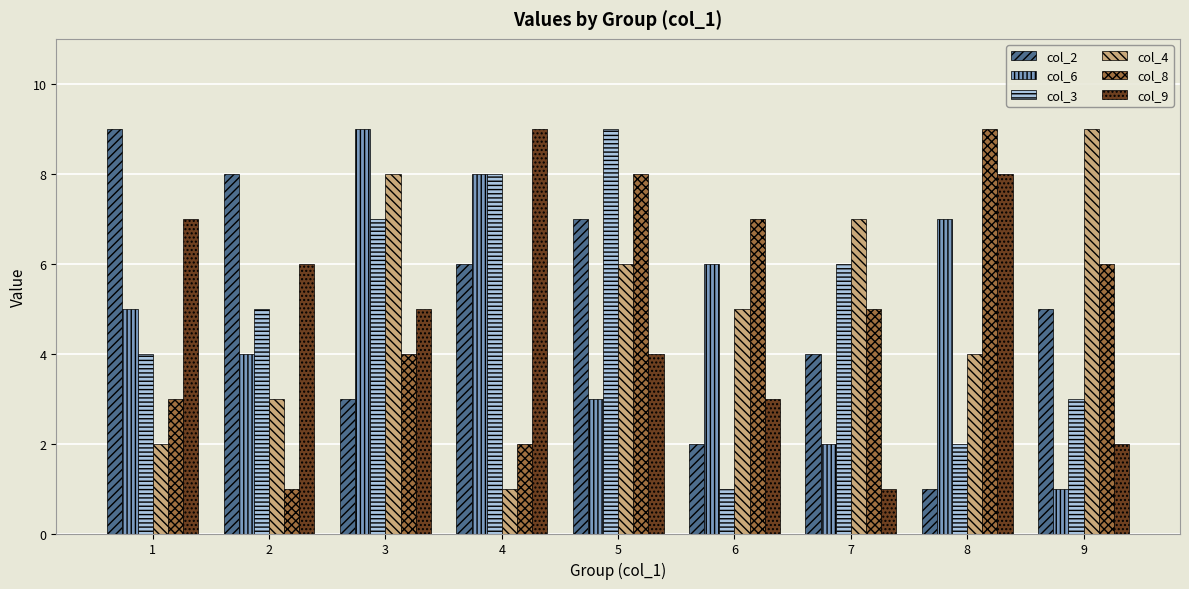

Read the col_3 value at 7.

6